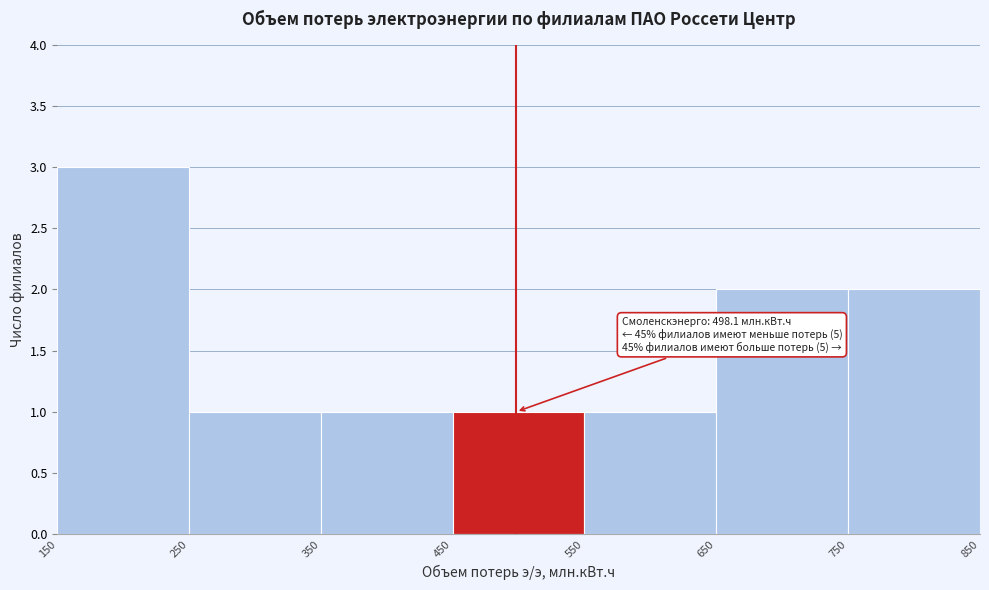

Over which range of the x-axis is the bar tallest?

150 to 250